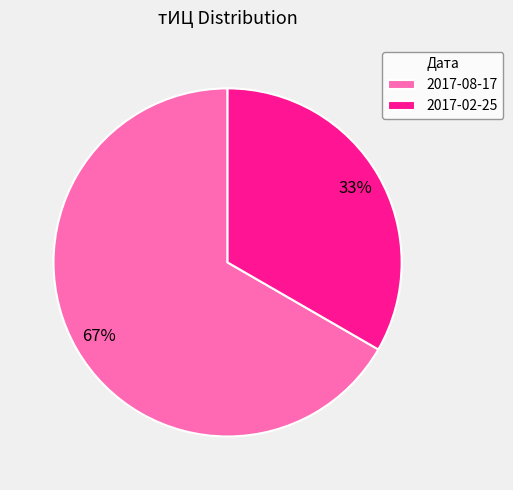

To the nearest percent, what is the average slice percentage?

50%